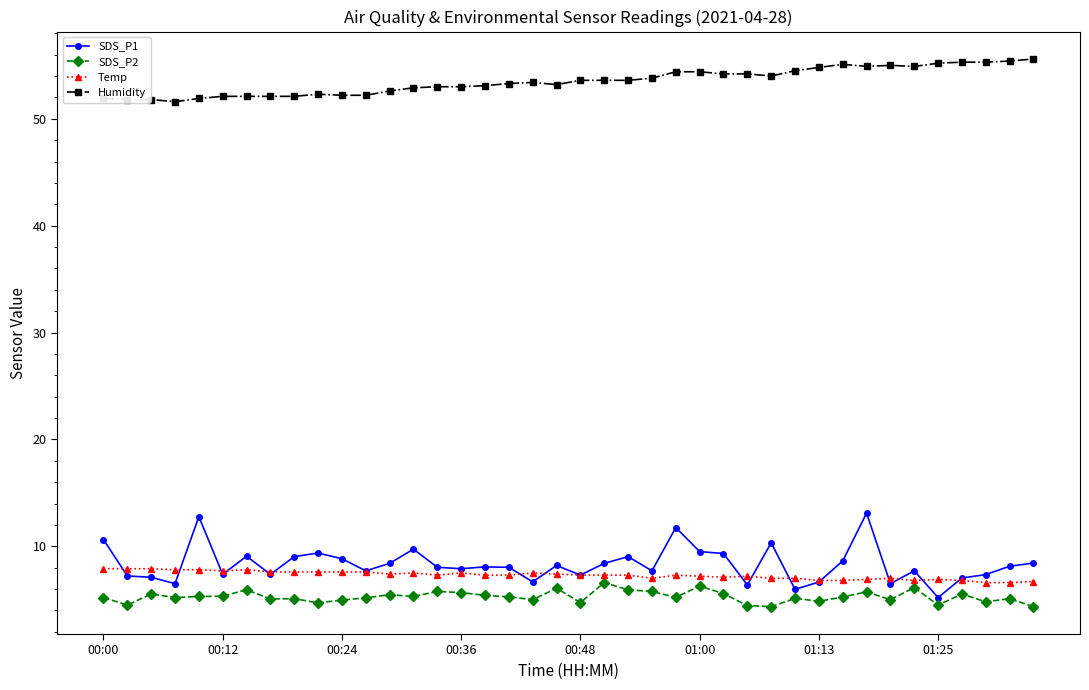

What is the maximum value for SDS_P1?

13.1